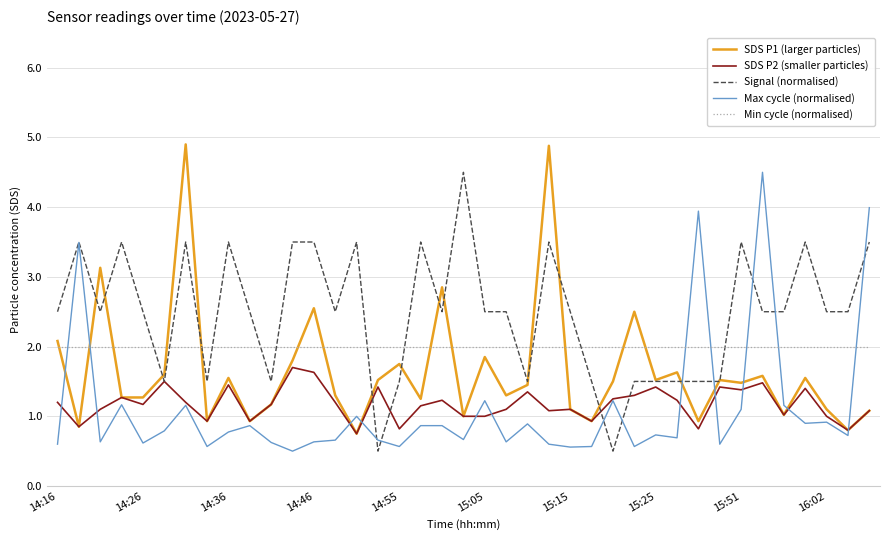

True or false: Min cycle (normalised) and SDS P2 (smaller particles) intersect in this chart.

False